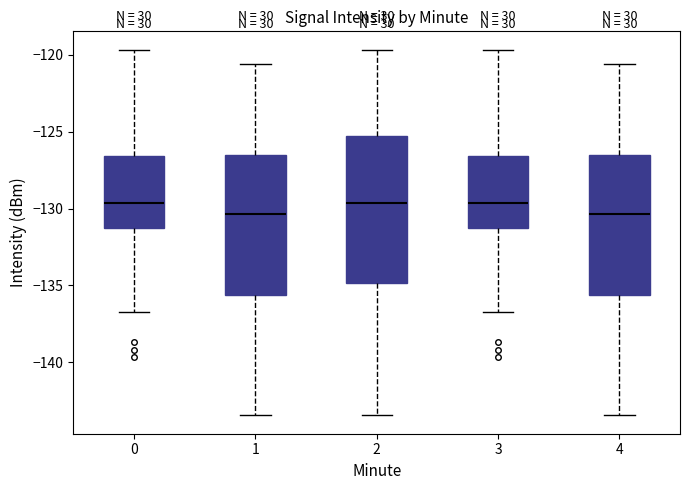

Reading left to right, transcribe this box plot: for each box, give where its median line is, the range the box spans, and where its two whiskers end, as read against the y-axis. The values are not printed on the chart, so give them approximately, as read against the axis.

0: median -129.5, box -131.0 to -126.5, whiskers -136.5 to -119.5
1: median -130.5, box -135.5 to -126.5, whiskers -143.5 to -120.5
2: median -129.5, box -135.0 to -125.5, whiskers -143.5 to -119.5
3: median -129.5, box -131.0 to -126.5, whiskers -136.5 to -119.5
4: median -130.5, box -135.5 to -126.5, whiskers -143.5 to -120.5